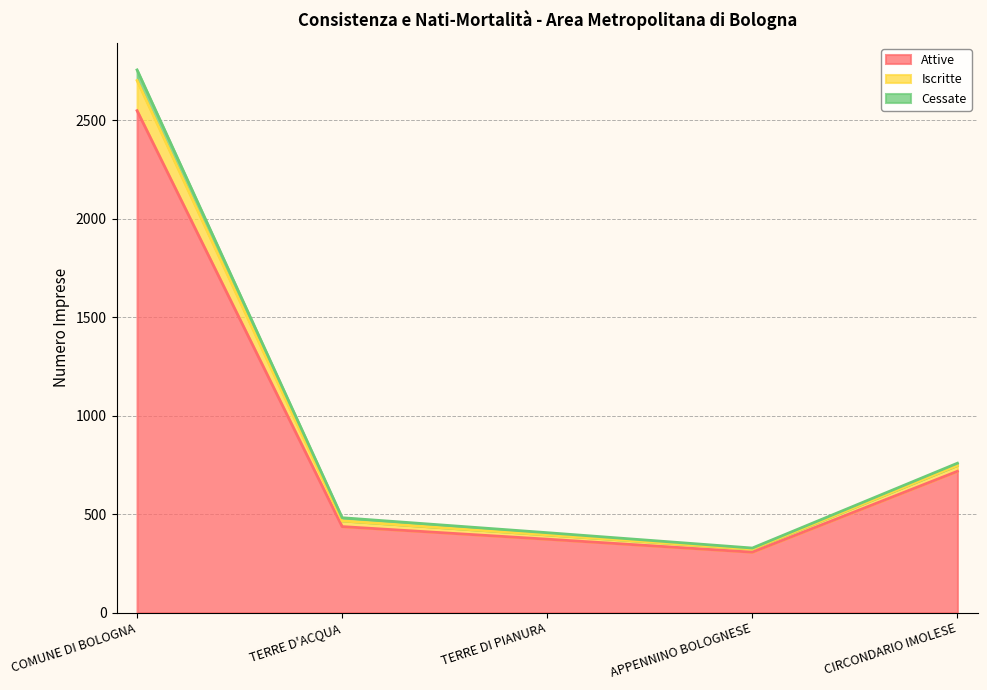

What is the minimum value for Attive?

307